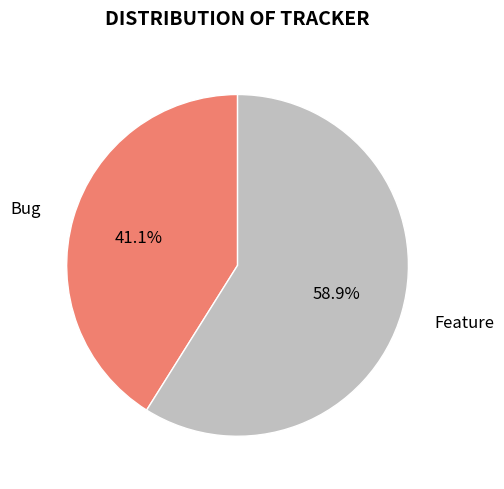

How many slices are in this pie chart?

2